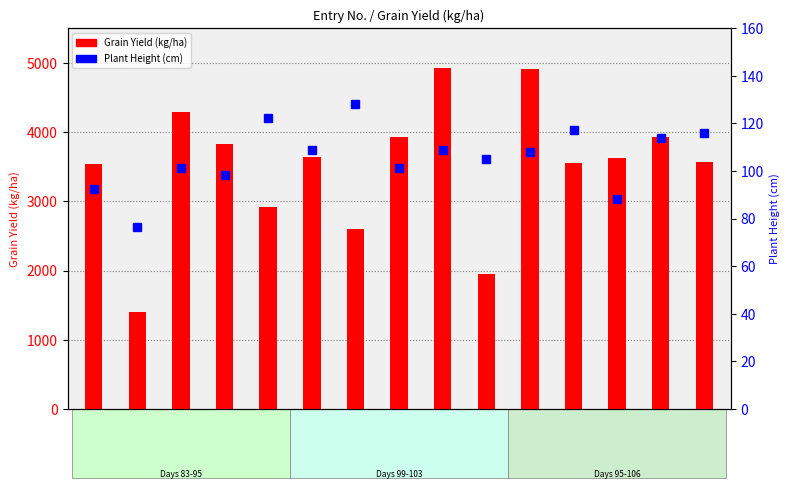

List the labels in order of Plant Height (cm) value, largest first.

1907, 1905, 1912, 1915 (LC), 1914, 1906, 1909, 1911, 1910, 1903, 1908, 1904, 1901, 1913, 1902